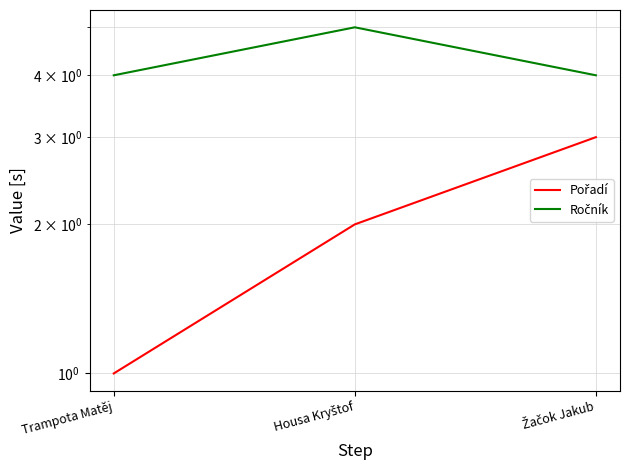

Is it true that Ročník equals 1 at Trampota Matěj?

False